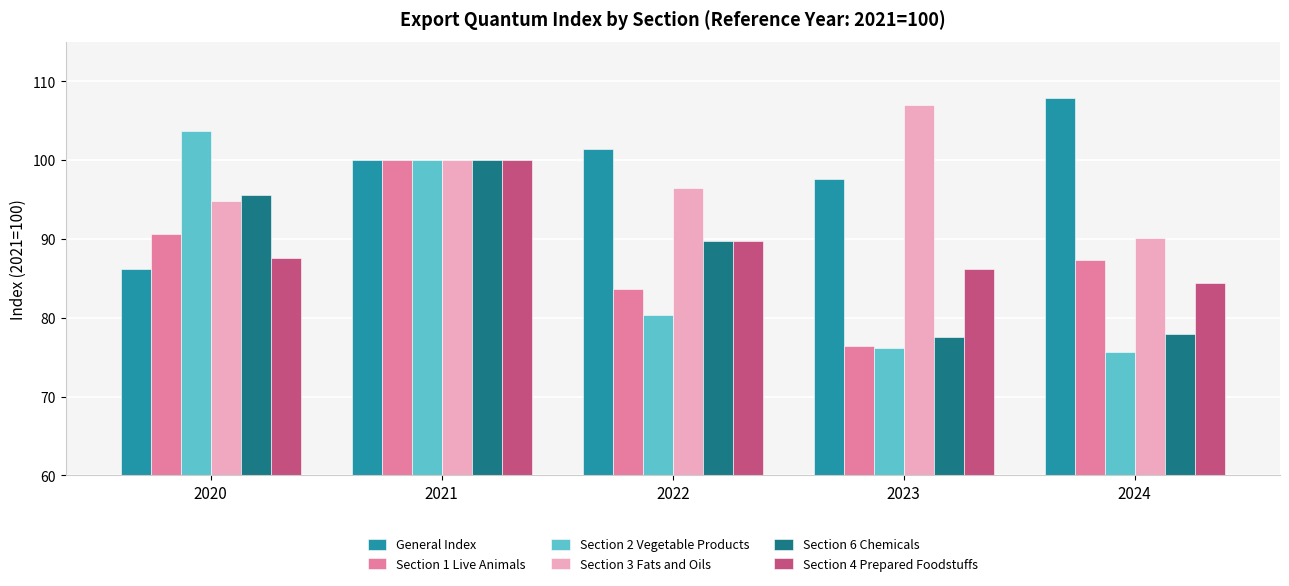

What is the average value of the Section 1 Live Animals series?

87.6